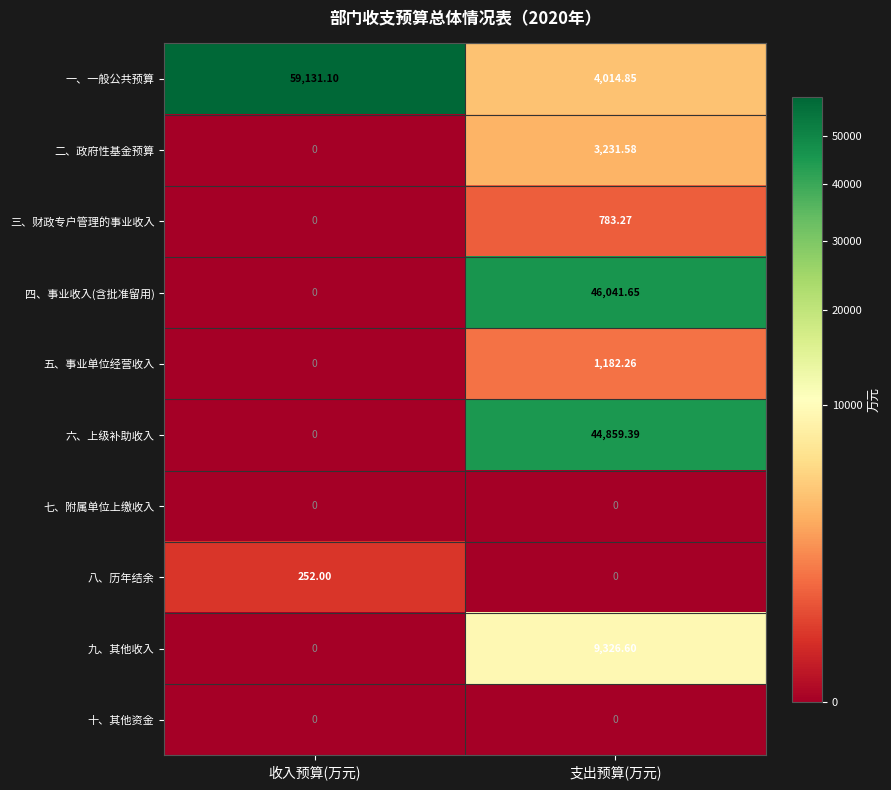

Count the number of categories in the chart.

2